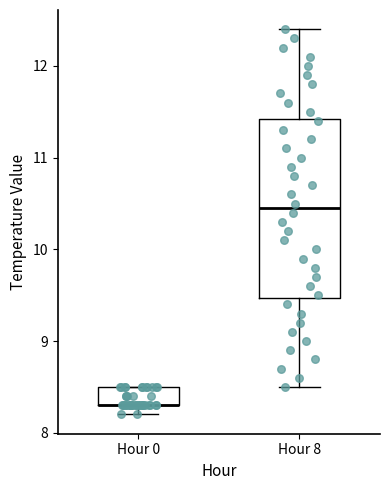

Which box is the tallest, from its lower edge to its upper edge?

Hour 8